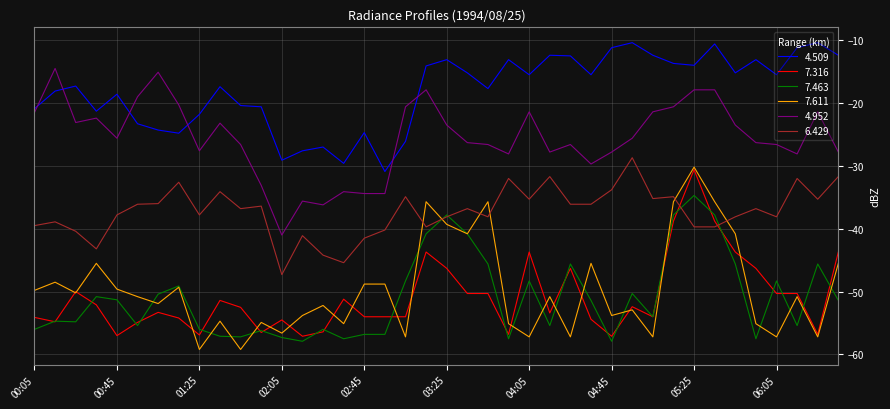

Which series has the widest spread of values?

7.611